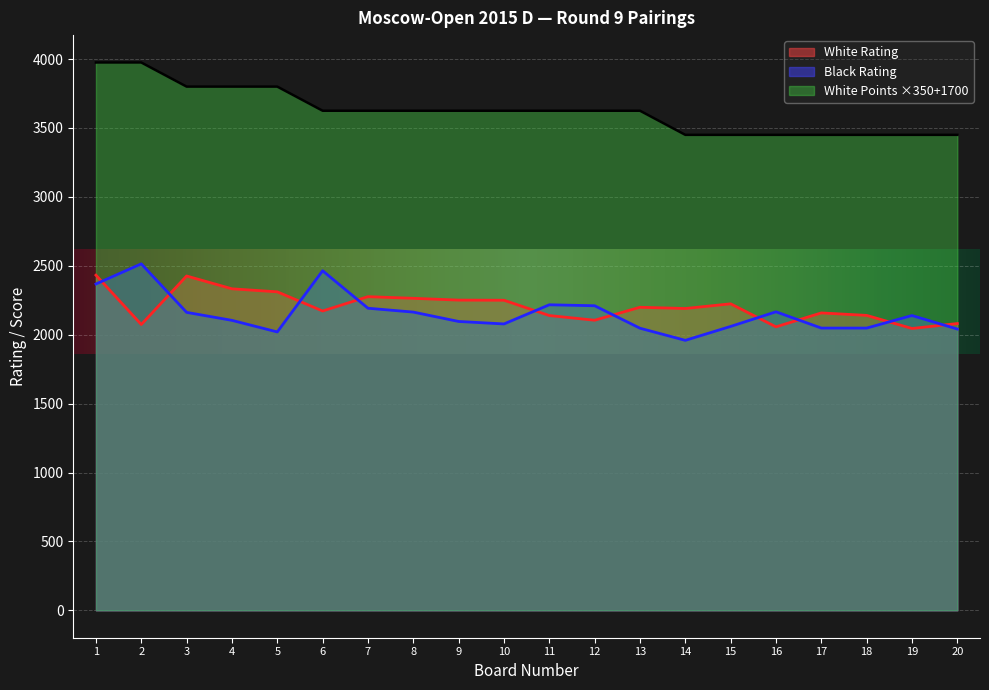

Which series changed the most between 2 and 19?

White Points ×350+1700